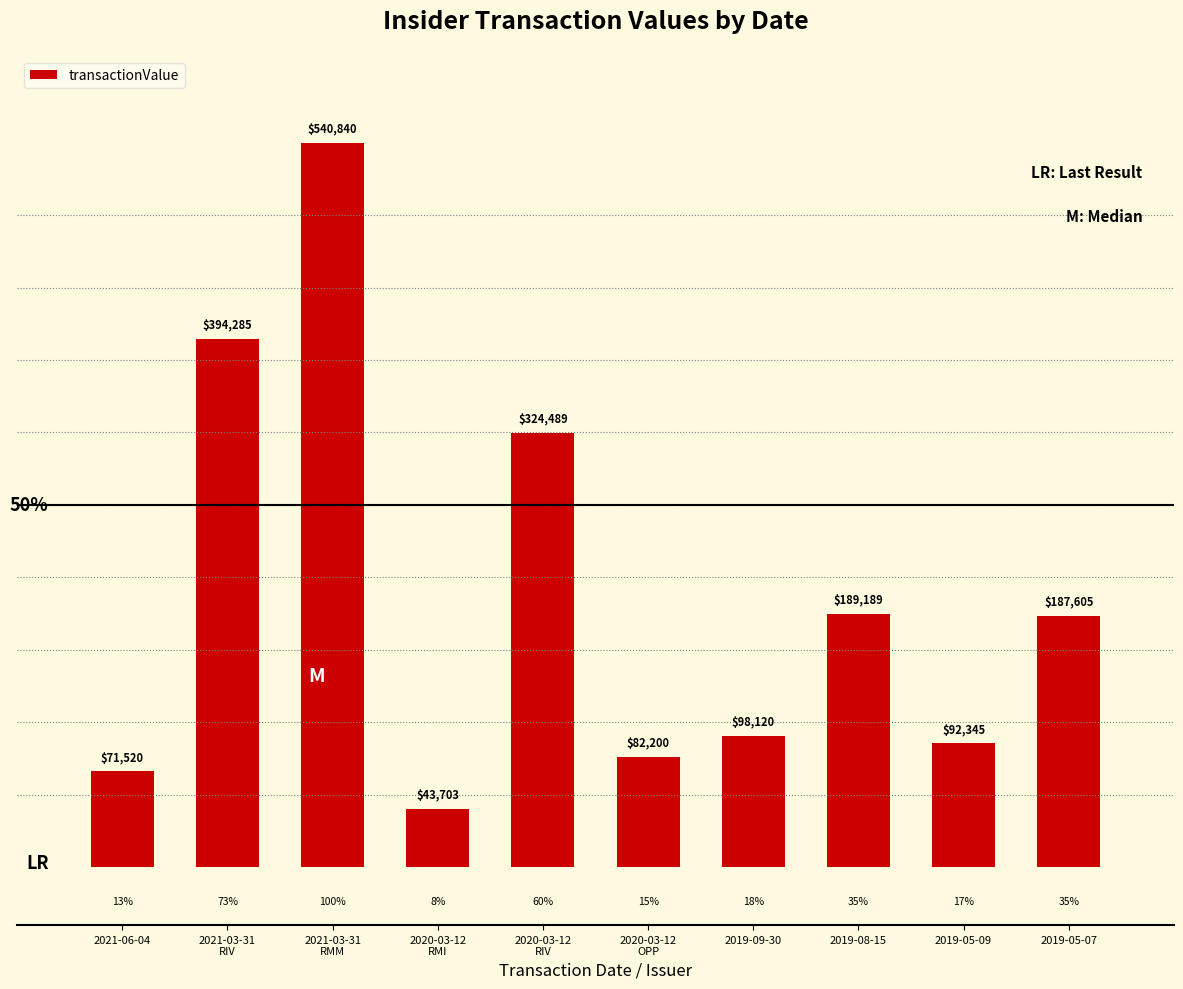

What is the sum of the values at 2020-03-12
OPP and 2019-09-30?

180320